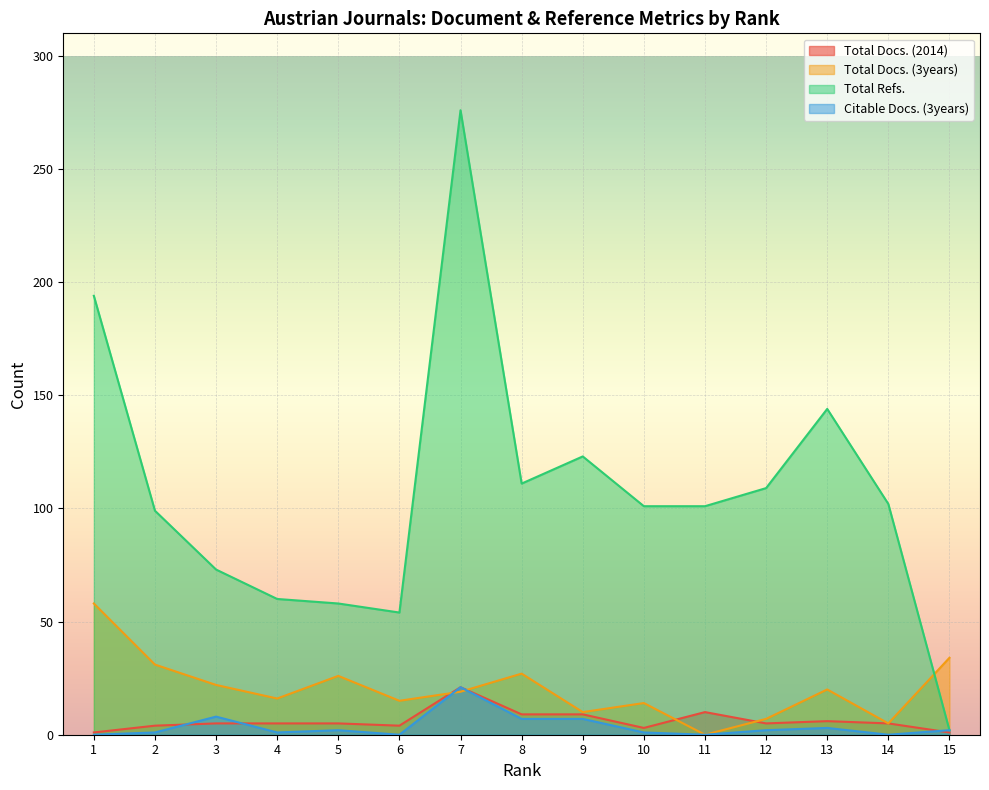

True or false: Total Docs. (2014) has more than 2 interior local peaks.

True